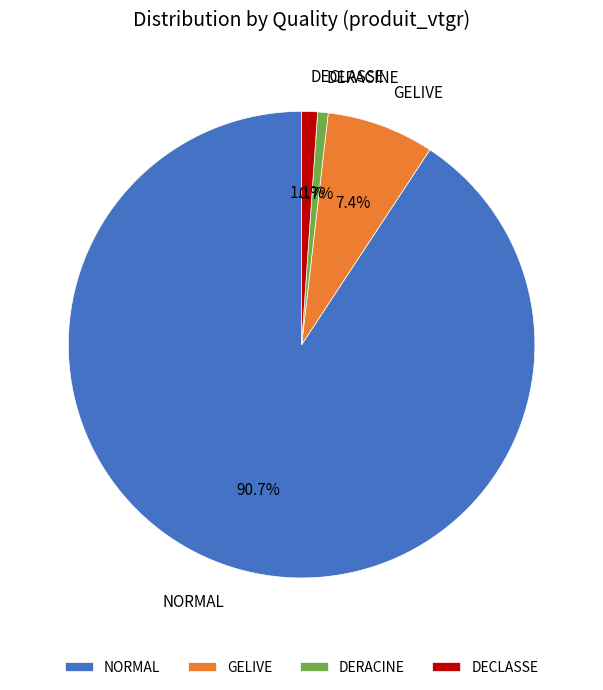

Combined, what portion of the pie is DERACINE and DECLASSE?

1.8%